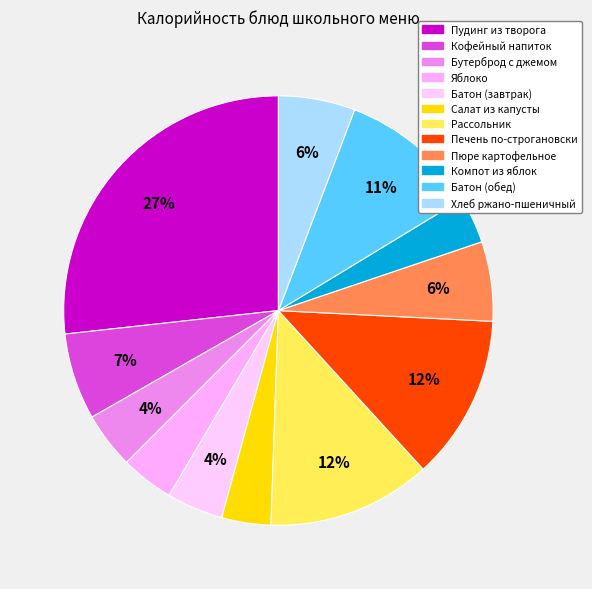

Is it true that Батон (завтрак) is 4% of the pie?

True